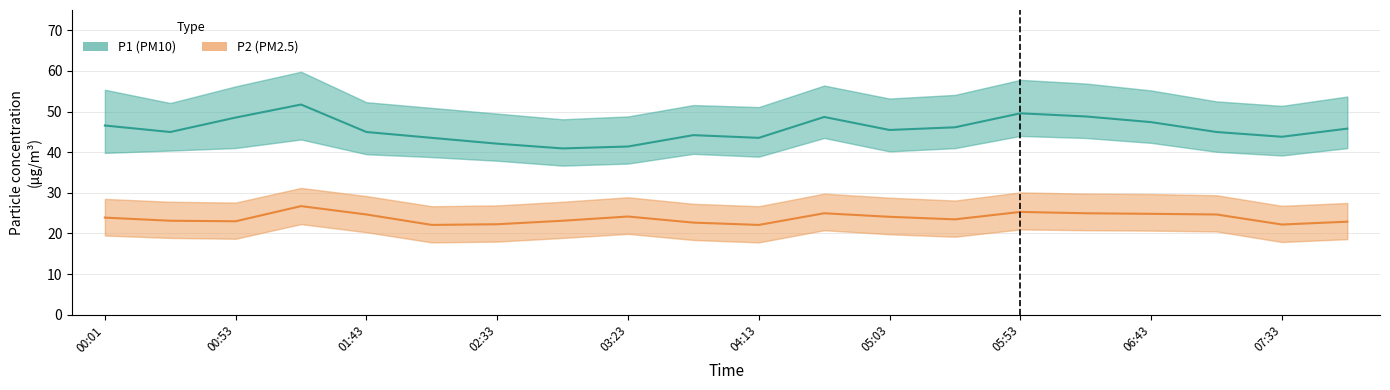

The P1 (PM10) series shows 11.9 at 03:23. True or false?

False